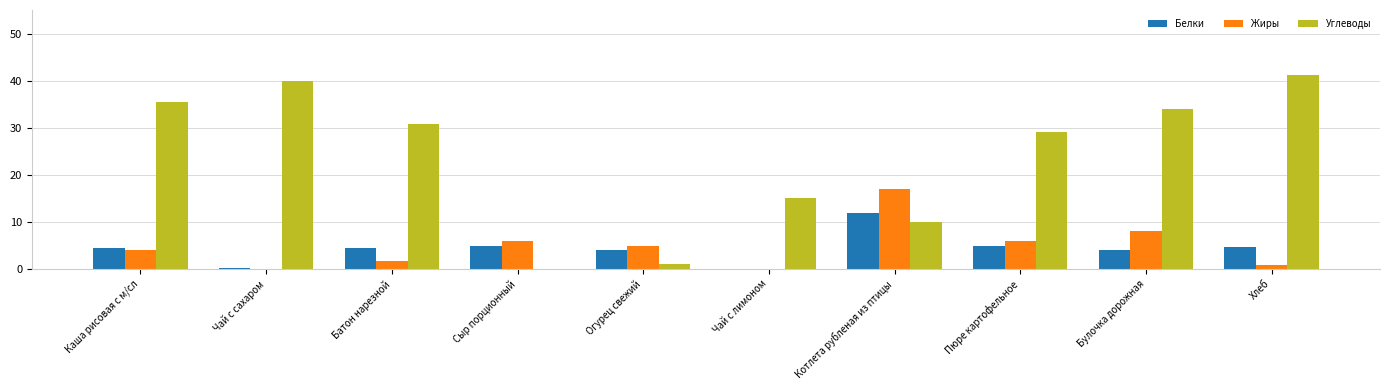

Which series has the largest total across all categories?

Углеводы